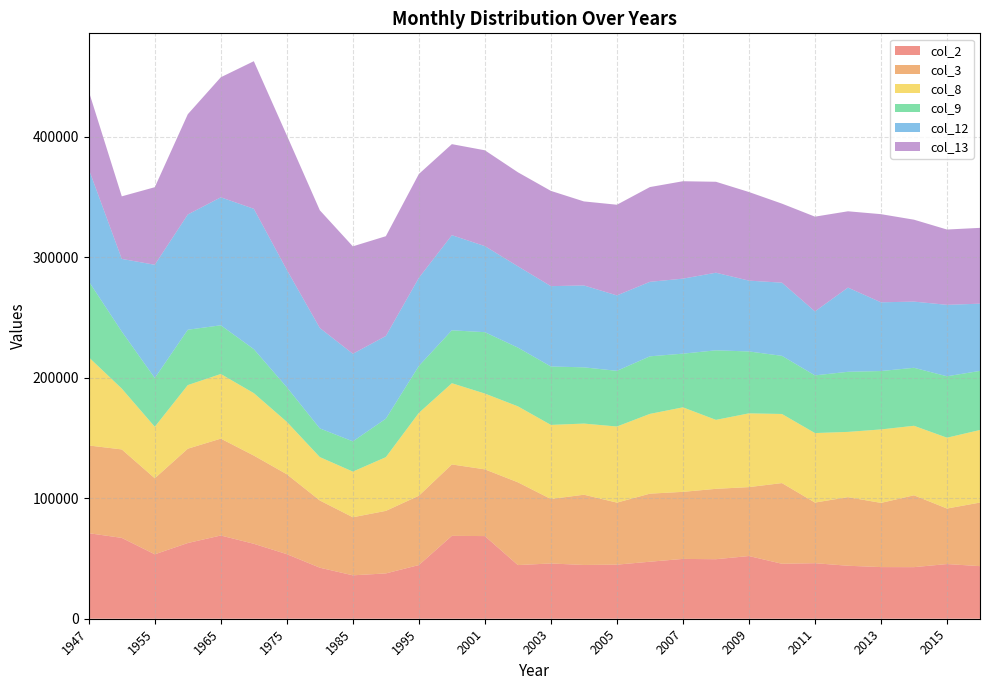

Reading left to right, transcribe all the data shown in this chart.

col_2: 70965	67064	53453	62810	69052	62172	53574	42341	36012	37597	44532	68759	68558	44510	45851	44599	44871	47294	49626	49381	52017	45604	46066	43950	42845	42790	45358	43632
col_3: 72762	73379	63065	78239	80348	73178	66262	55752	48164	51876	57496	59228	55348	68655	53469	58279	51456	56466	55629	58373	57173	66918	50303	56905	53240	59615	46054	52735
col_8: 73173	50469	42704	52768	53620	51804	43488	35998	37881	44551	68726	67388	62885	63033	61475	59008	63127	66170	70109	57214	61176	57329	57656	54139	60949	57657	58760	60204
col_9: 62937	47332	40470	45919	40408	36491	28718	23800	25088	31916	38957	43894	50923	48728	48456	46662	46197	47750	44536	57686	51366	48226	47855	49859	48450	48105	50967	49020
col_12: 93103	60252	93938	95610	106160	116424	97366	83297	72663	68598	73066	78908	71396	67449	66643	67938	62557	61803	62222	64378	58743	60698	53072	69834	57006	54905	59262	55769
col_13: 64587	51901	64346	83165	99586	122426	111545	97626	89104	82788	86154	75519	79483	77987	79026	69698	75226	78608	80804	75453	73503	65565	78593	63307	73121	67958	62460	62892